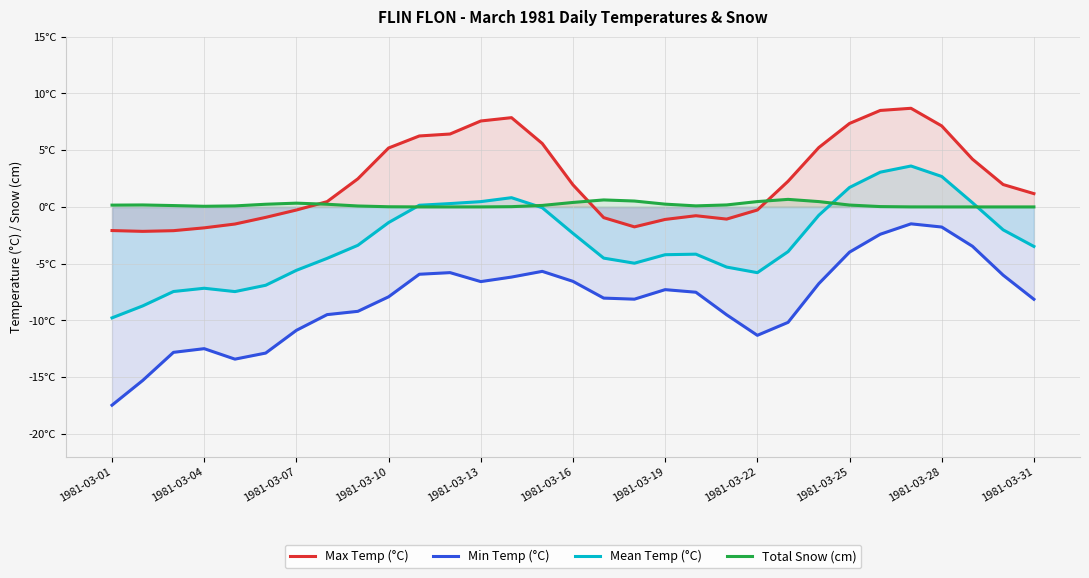

What are all the series names shown in the legend?

Max Temp (°C), Min Temp (°C), Mean Temp (°C), Total Snow (cm)